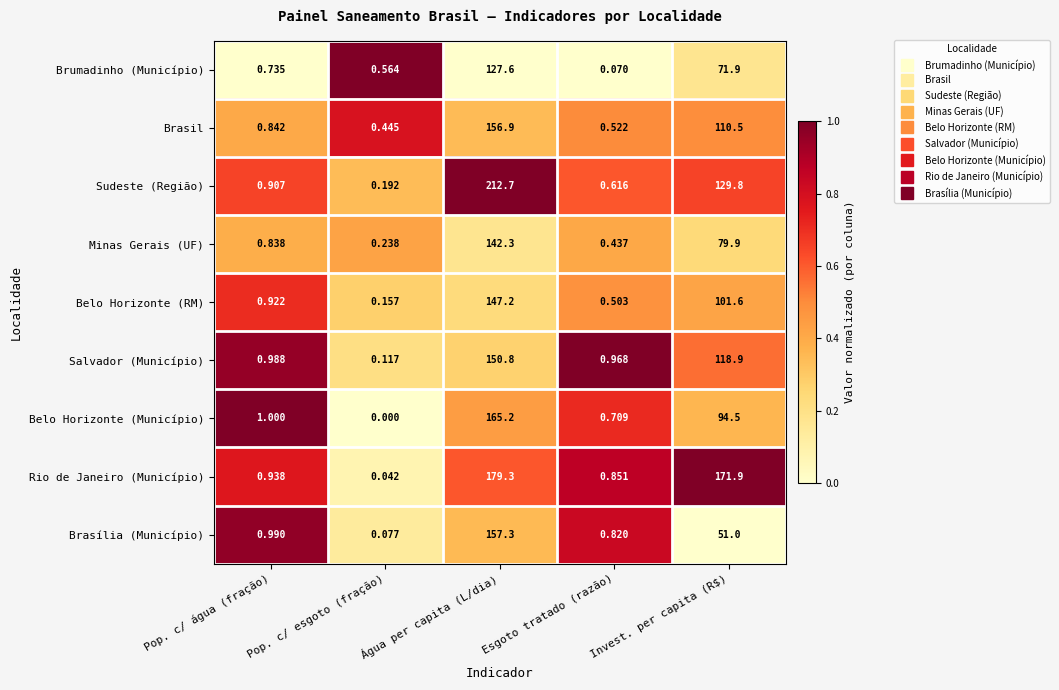

Between Pop. c/ água (fração) and Pop. c/ esgoto (fração), which series saw the biggest shift?

Belo Horizonte (Município)